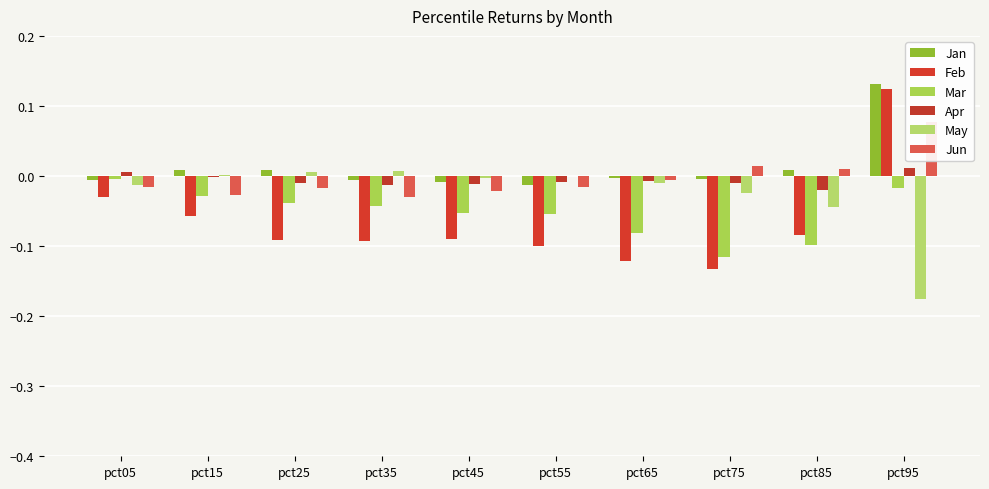

How many bars are there in total?

60